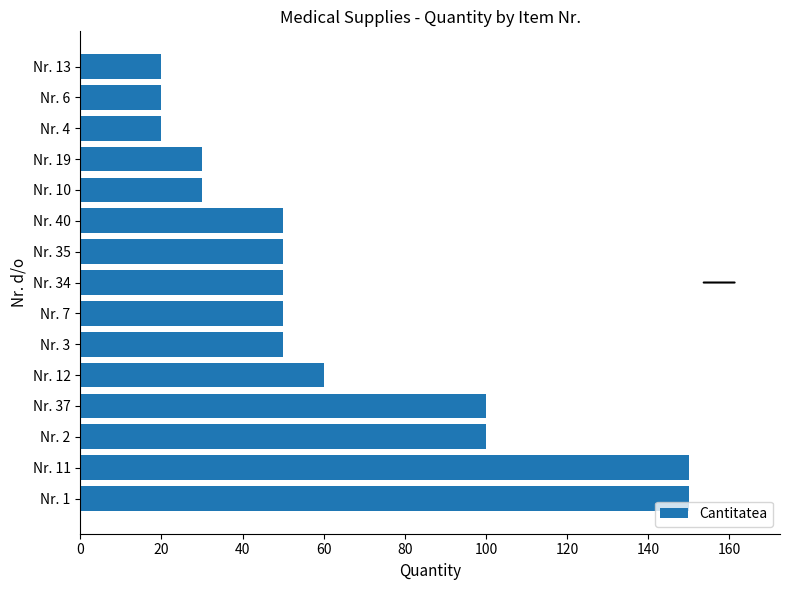

Is it true that the value at Nr. 3 is 88?

False